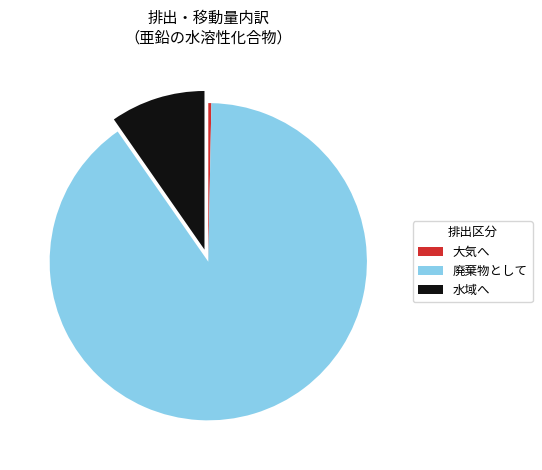

Count the number of slices in the pie.

3